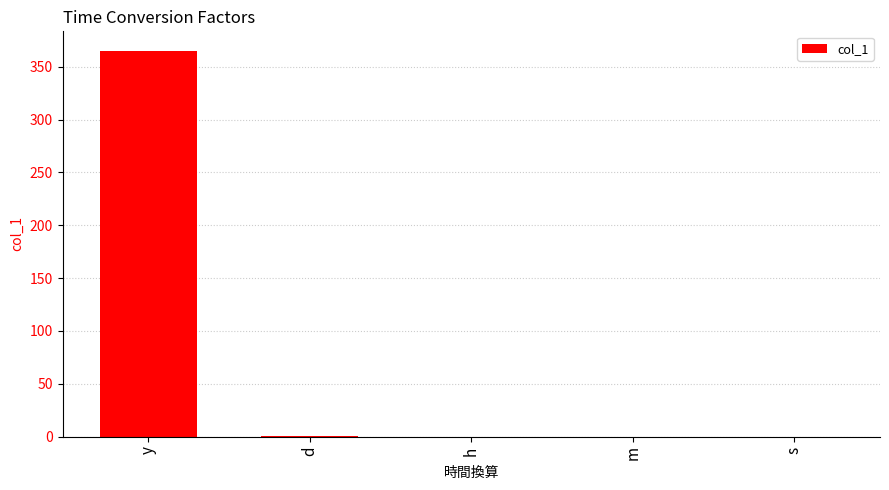

At which category does the chart reach its peak across all series?

y